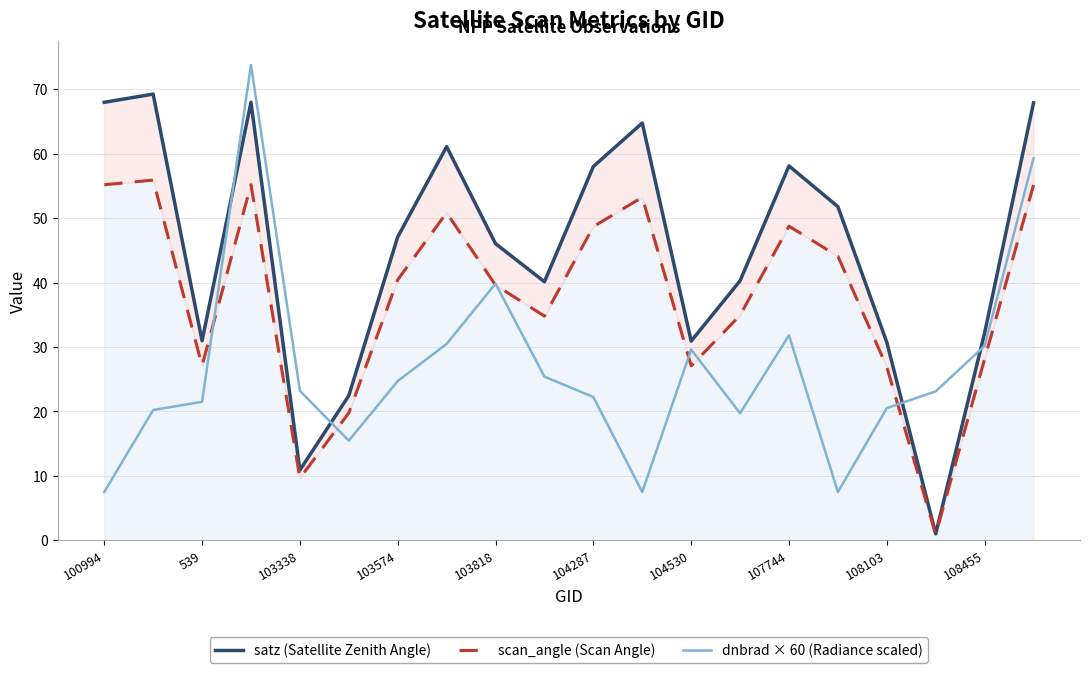

Rank the series by their maximum value, from highest to lowest.

dnbrad × 60 (Radiance scaled), satz (Satellite Zenith Angle), scan_angle (Scan Angle)